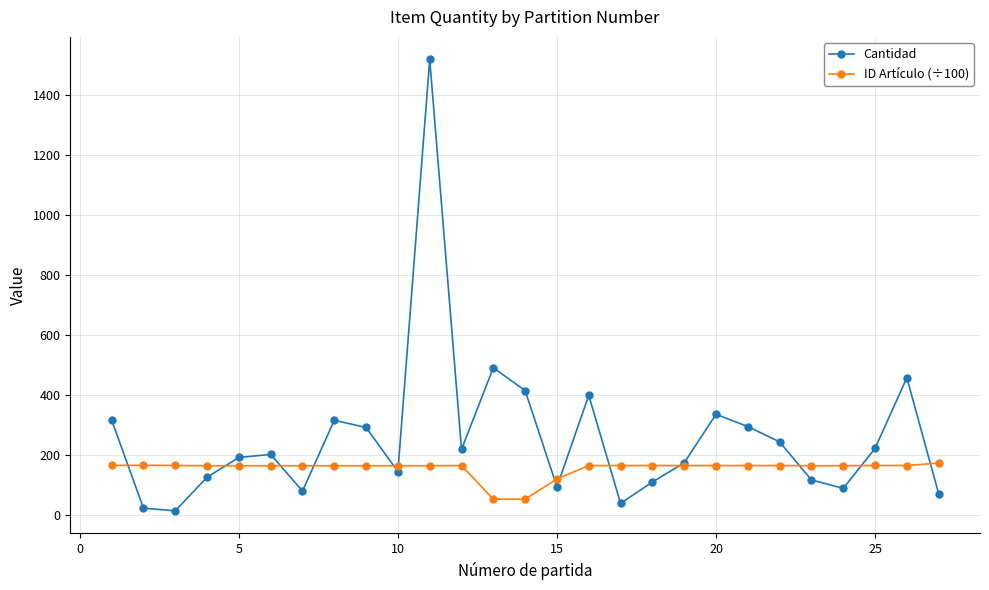

What is the value of the ID Artículo (÷100) point at the 21st from the left?

164.0